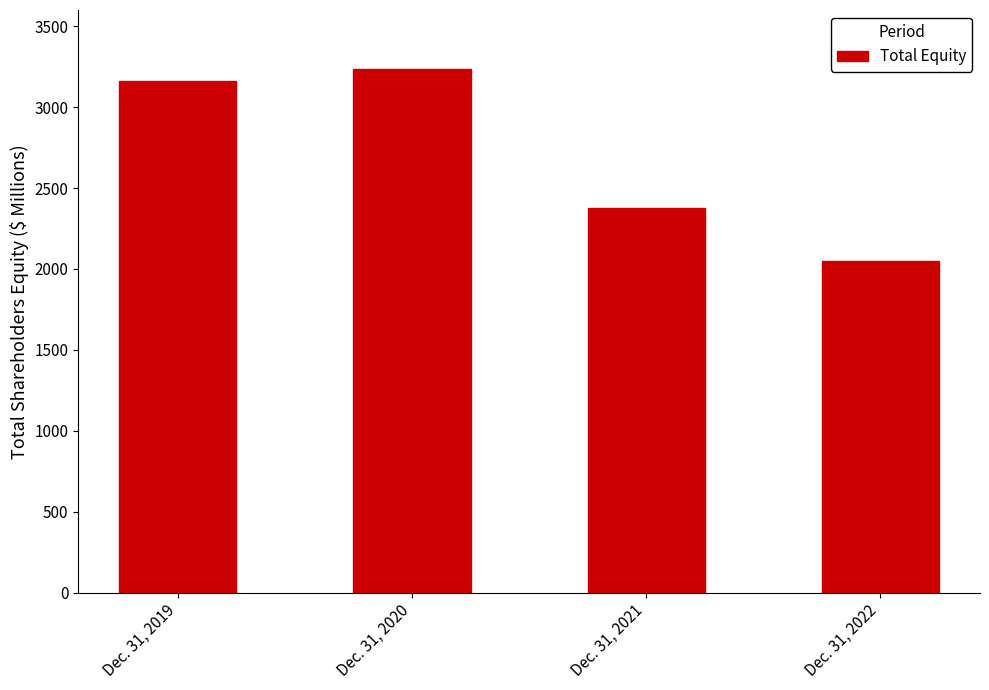

Between Dec. 31, 2021 and Dec. 31, 2022, which is larger?

Dec. 31, 2021